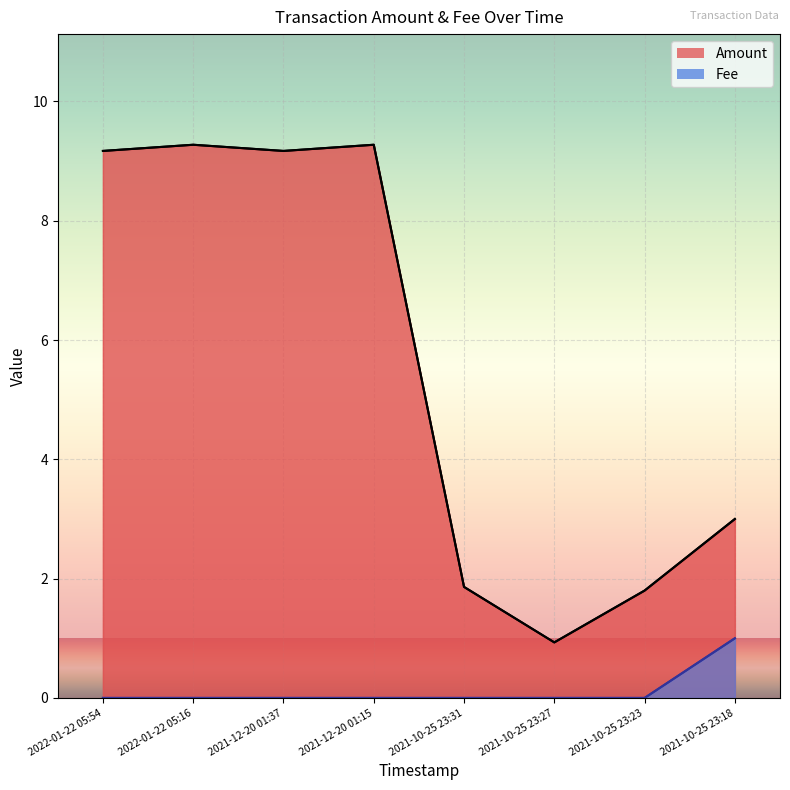

At which category does Amount reach its first local valley?

2021-12-20 01:37